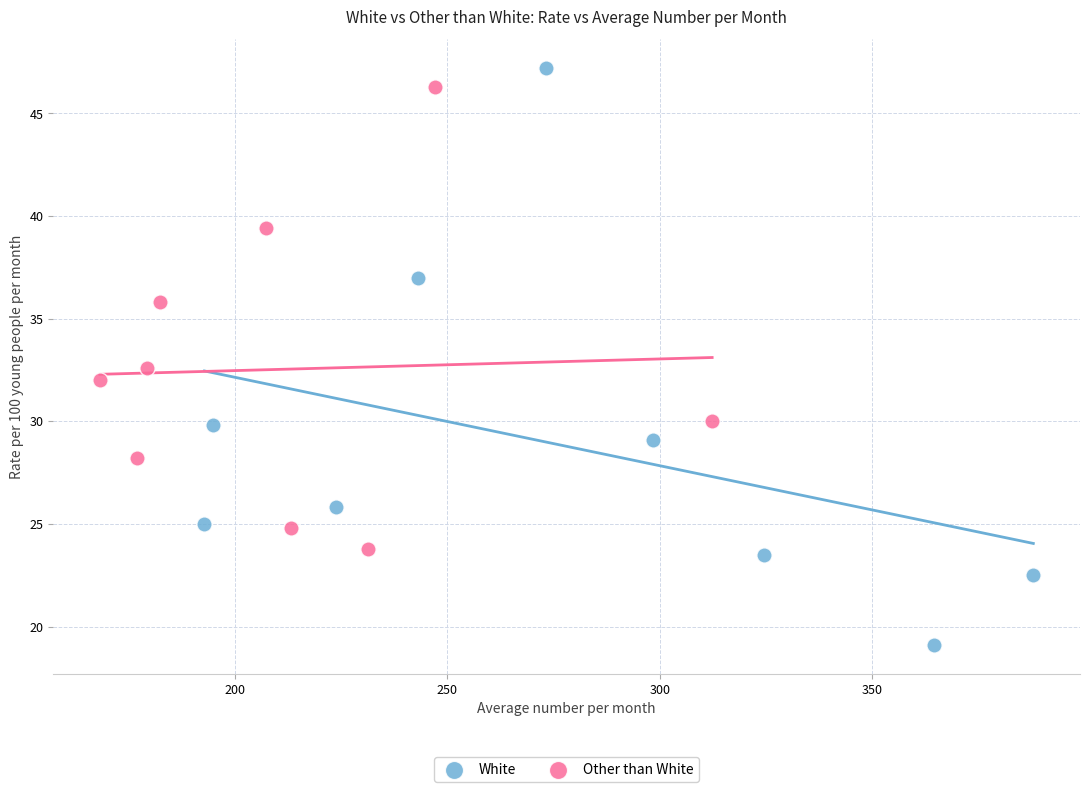

Which series reaches the minimum Y coordinate?

White